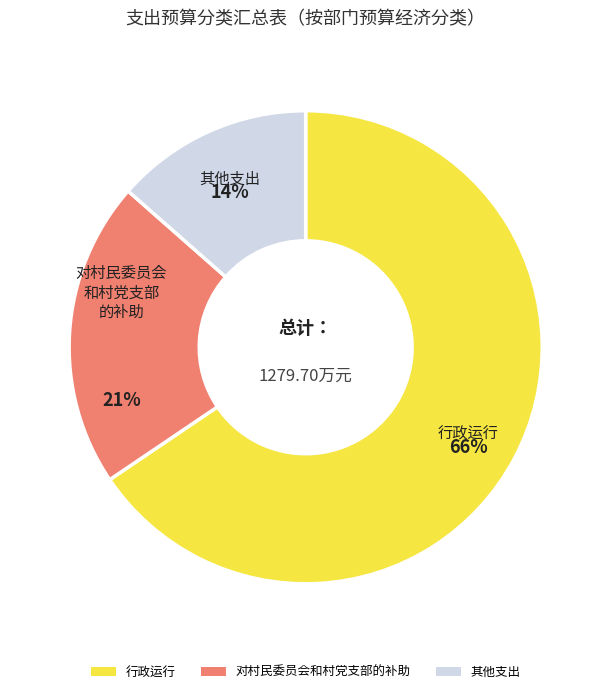

Rank the categories by value from highest to lowest.

行政运行, 对村民委员会和村党支部的补助, 其他支出